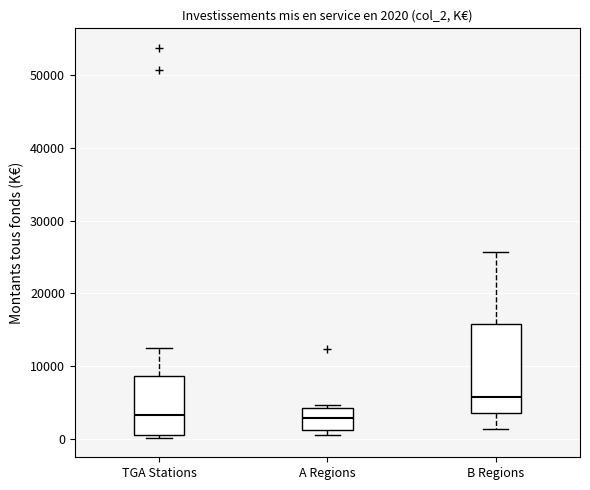

Which box is the tallest, from its lower edge to its upper edge?

B Regions